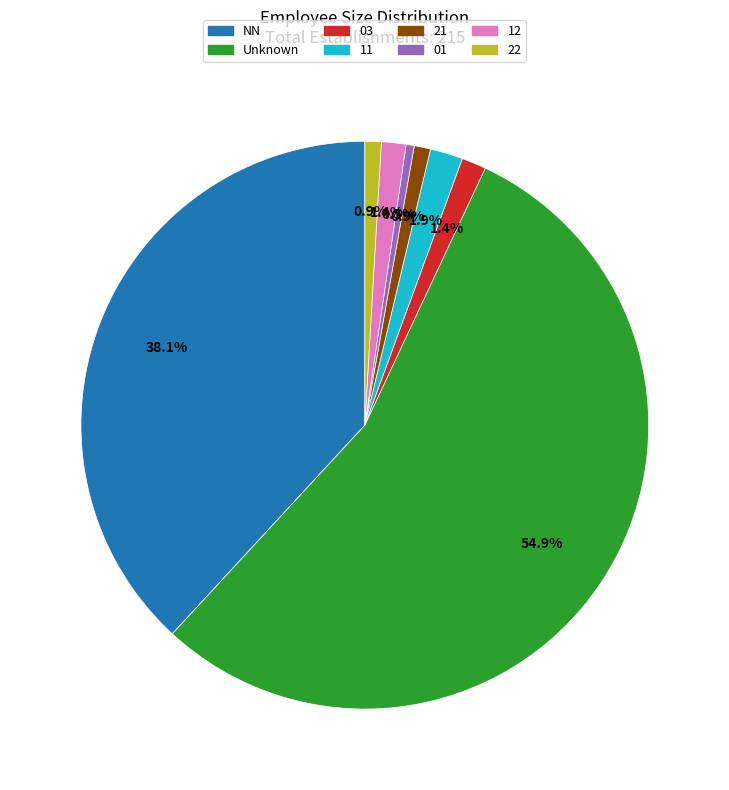

Is there a majority slice in this chart?

Yes